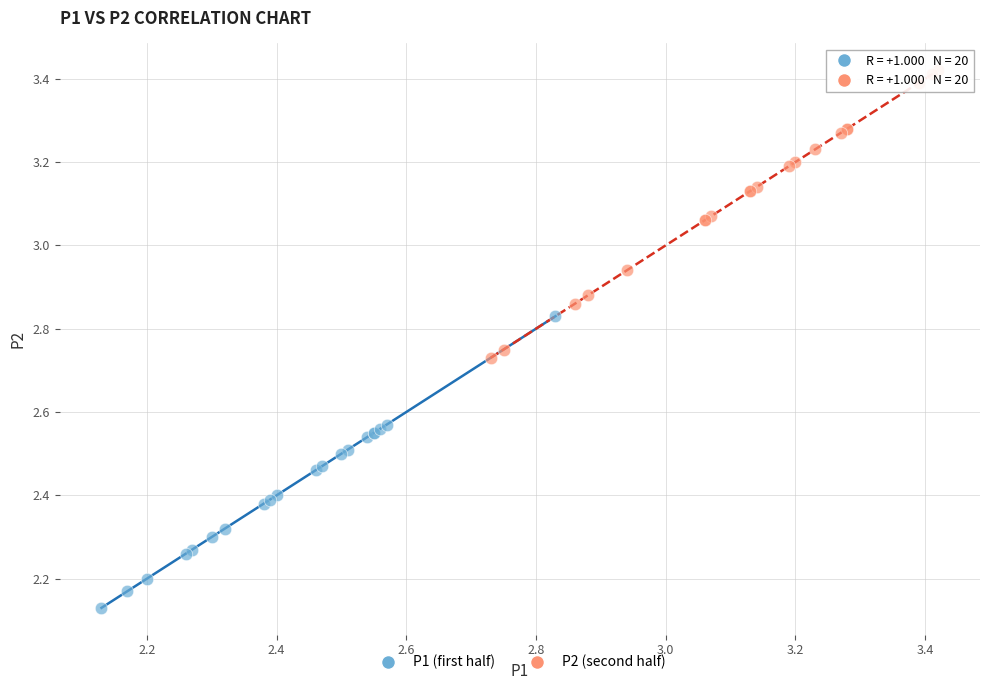

Which series contains the lowest Y value?

P1 (first half)